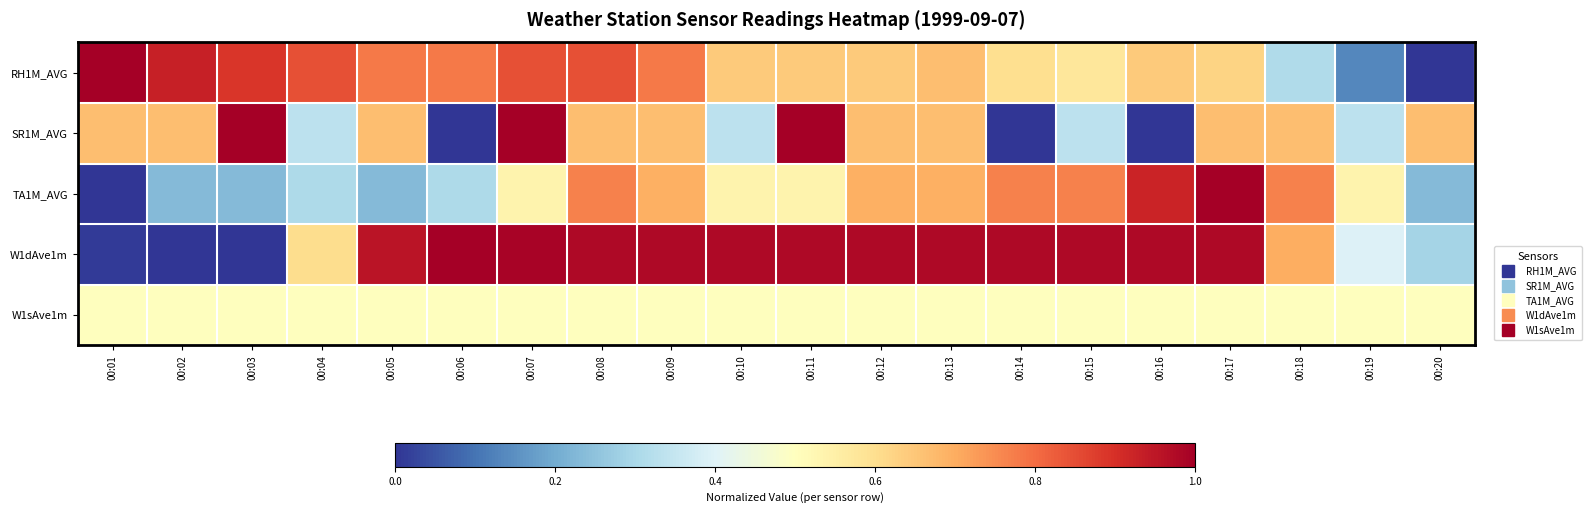

Reading right to left, transcribe all the data shown in this chart.

RH1M_AVG: 00:20=0.0	00:19=0.1	00:18=0.3	00:17=0.6	00:16=0.6	00:15=0.6	00:14=0.6	00:13=0.7	00:12=0.6	00:11=0.6	00:10=0.6	00:09=0.8	00:08=0.8	00:07=0.8	00:06=0.8	00:05=0.8	00:04=0.8	00:03=0.9	00:02=0.9	00:01=1.0
SR1M_AVG: 00:20=0.7	00:19=0.3	00:18=0.7	00:17=0.7	00:16=0.0	00:15=0.3	00:14=0.0	00:13=0.7	00:12=0.7	00:11=1.0	00:10=0.3	00:09=0.7	00:08=0.7	00:07=1.0	00:06=0.0	00:05=0.7	00:04=0.3	00:03=1.0	00:02=0.7	00:01=0.7
TA1M_AVG: 00:20=0.2	00:19=0.5	00:18=0.8	00:17=1.0	00:16=0.9	00:15=0.8	00:14=0.8	00:13=0.7	00:12=0.7	00:11=0.5	00:10=0.5	00:09=0.7	00:08=0.8	00:07=0.5	00:06=0.3	00:05=0.2	00:04=0.3	00:03=0.2	00:02=0.2	00:01=0.0
W1dAve1m: 00:20=0.3	00:19=0.4	00:18=0.7	00:17=1.0	00:16=1.0	00:15=1.0	00:14=1.0	00:13=1.0	00:12=1.0	00:11=1.0	00:10=1.0	00:09=1.0	00:08=1.0	00:07=1.0	00:06=1.0	00:05=1.0	00:04=0.6	00:03=0.0	00:02=0.0	00:01=0.0
W1sAve1m: 00:20=0.5	00:19=0.5	00:18=0.5	00:17=0.5	00:16=0.5	00:15=0.5	00:14=0.5	00:13=0.5	00:12=0.5	00:11=0.5	00:10=0.5	00:09=0.5	00:08=0.5	00:07=0.5	00:06=0.5	00:05=0.5	00:04=0.5	00:03=0.5	00:02=0.5	00:01=0.5